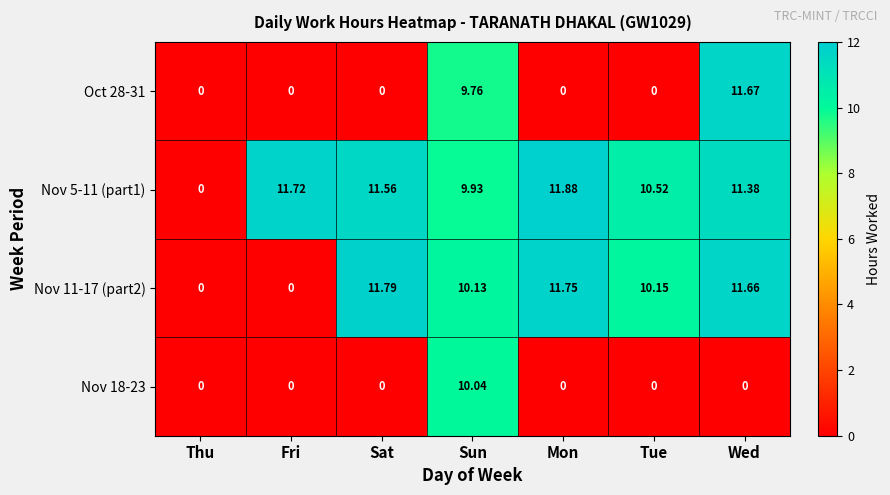

Where is Nov 5-11 (part1) nearest to the value 5?

Sun